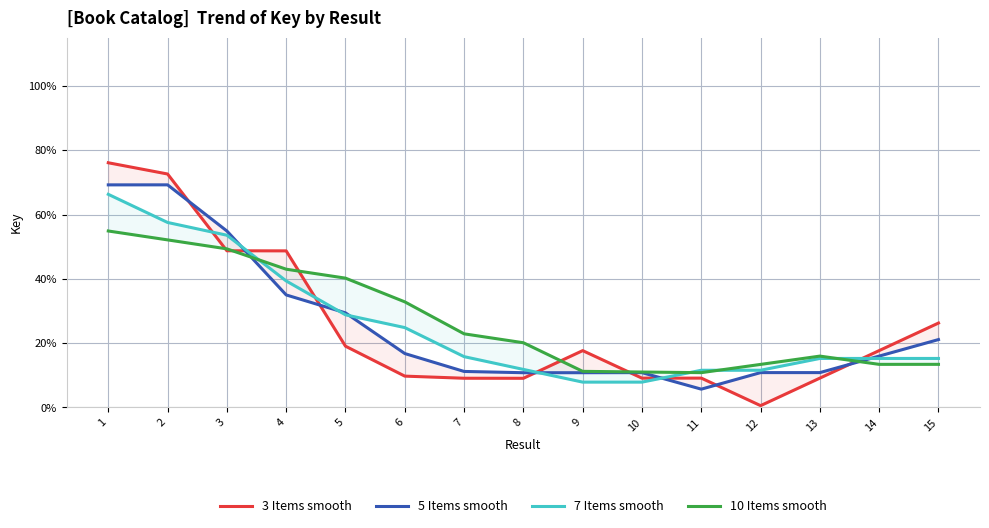

Between 5 and 15, which is larger?

15